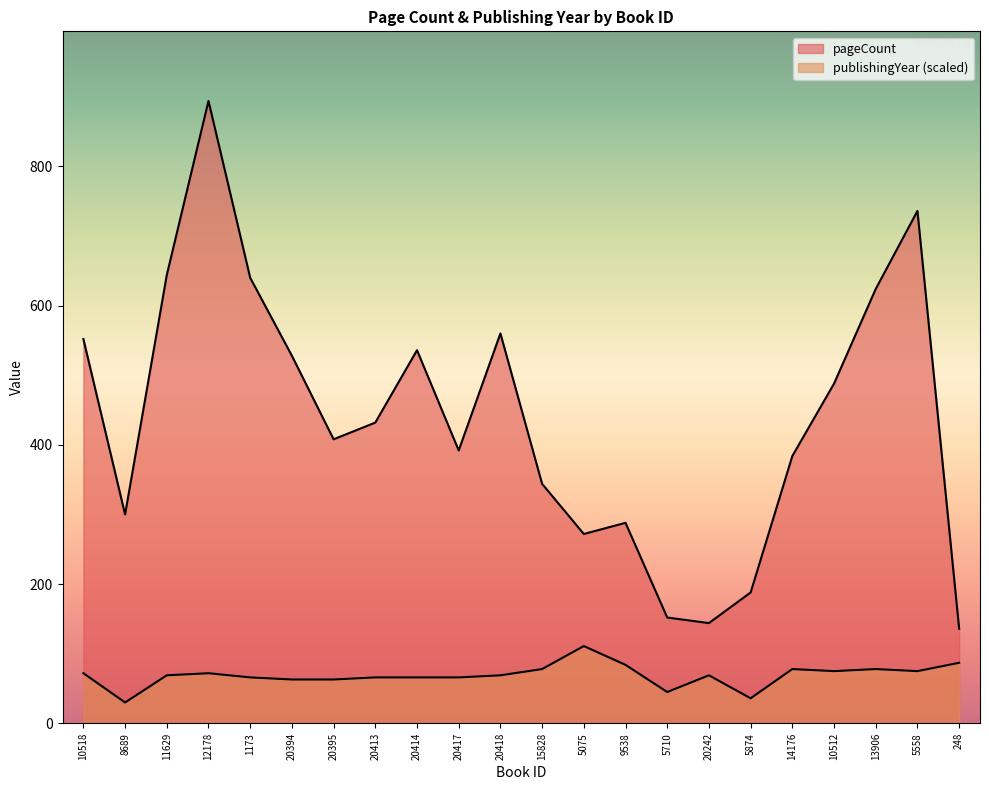

What is the total value across all series at 12178?

966